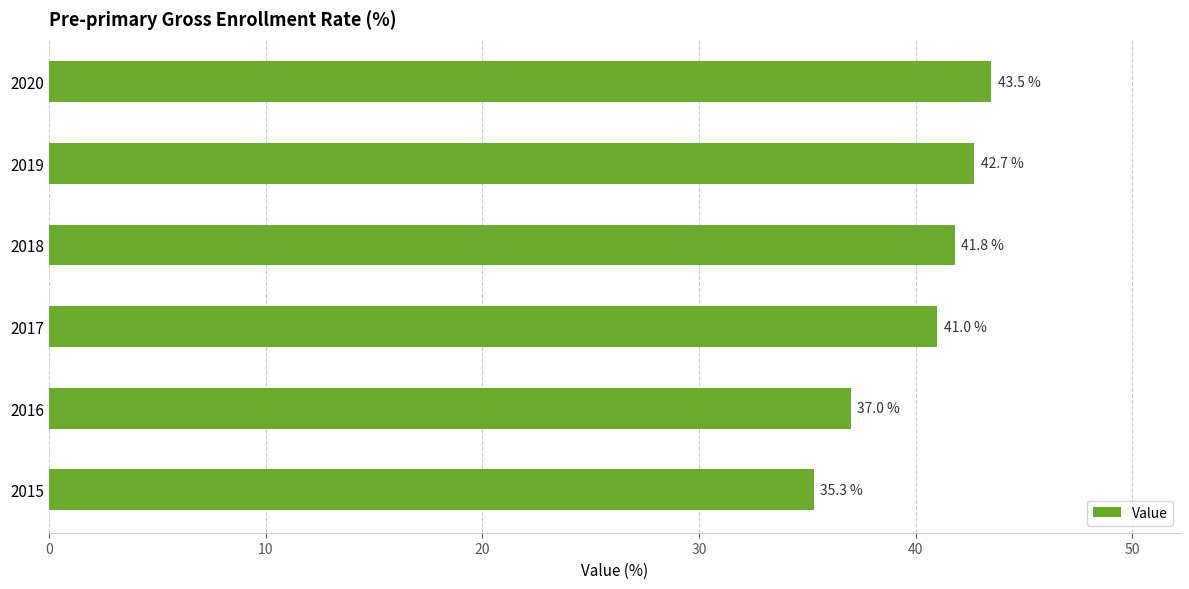

What is the greatest value displayed?

43.5